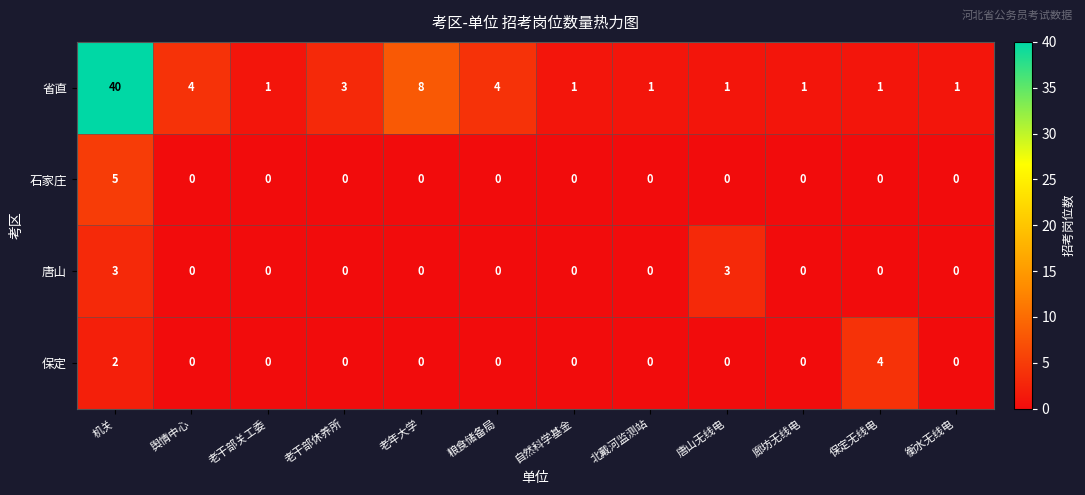

What is the difference between the second highest and second lowest values in the 唐山 series?

3